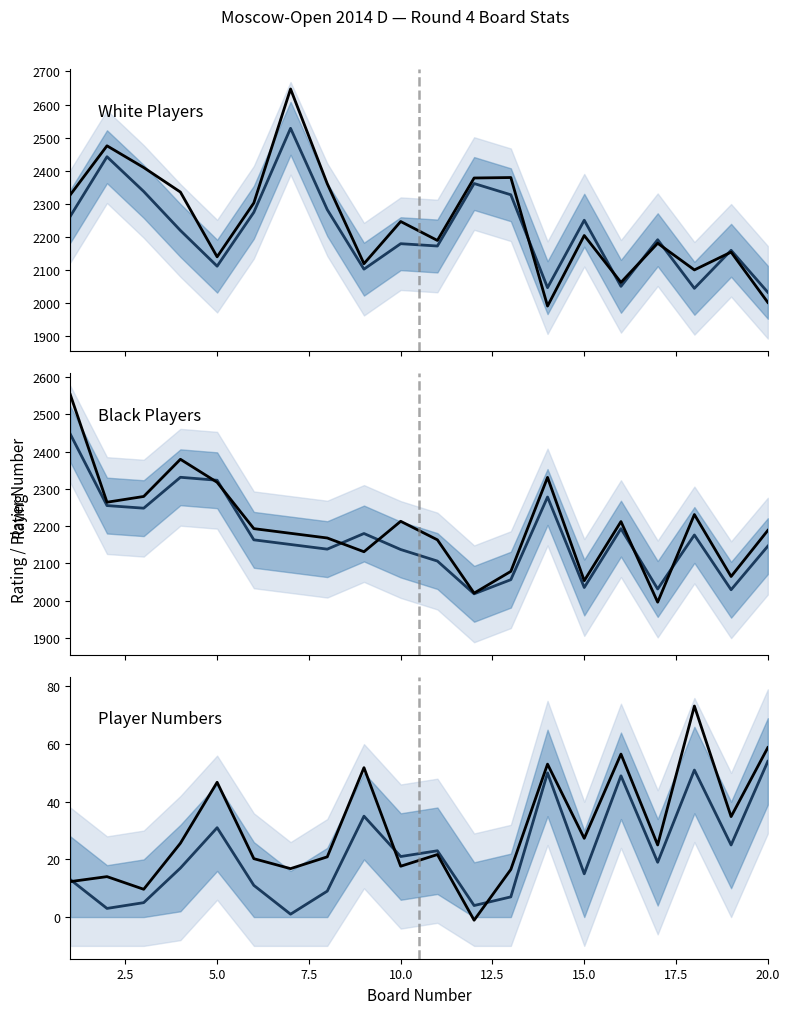

In White Rating, how many points are lower than both neighbors (excluding endpoints)?

6